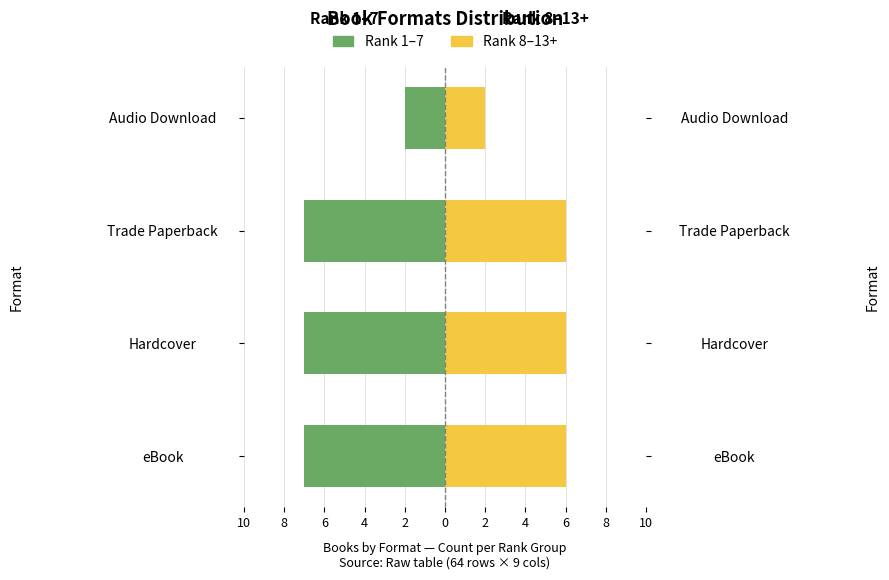

Which series has the largest range (max minus min)?

Rank 1–7